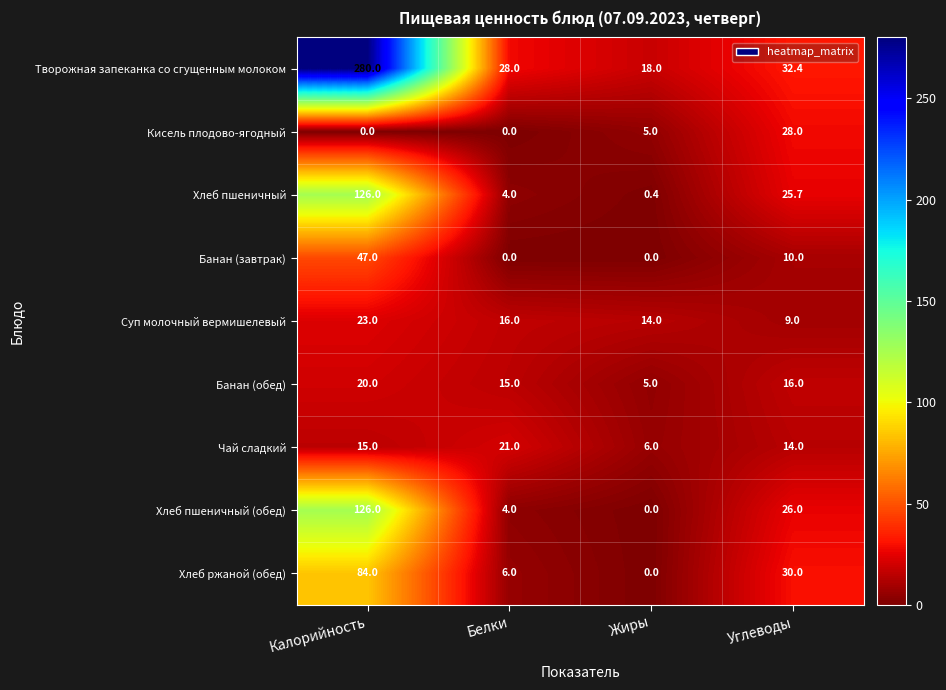

At which category is the sum across all series the highest?

Калорийность